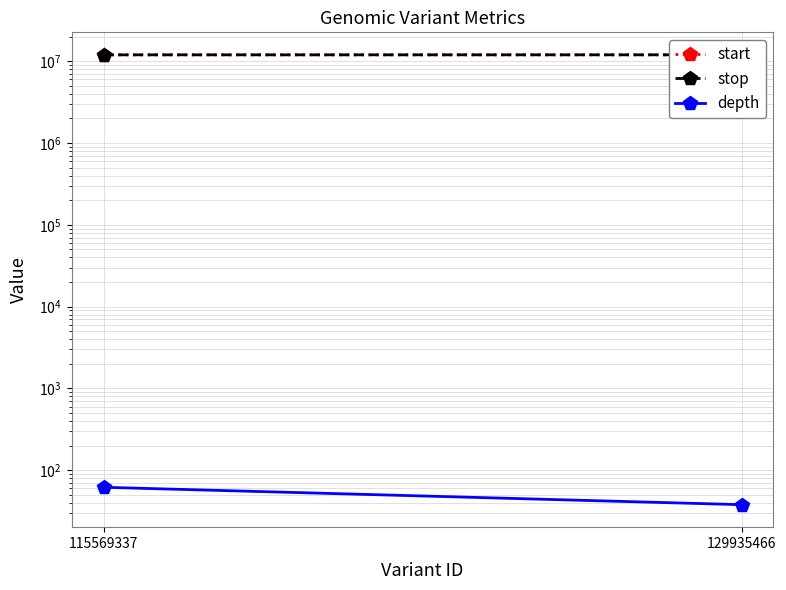

Reading left to right, what are all the values shown in this chart?

start: 115569337=11953000	129935466=11960865
stop: 115569337=11953001	129935466=11960865
depth: 115569337=62	129935466=38